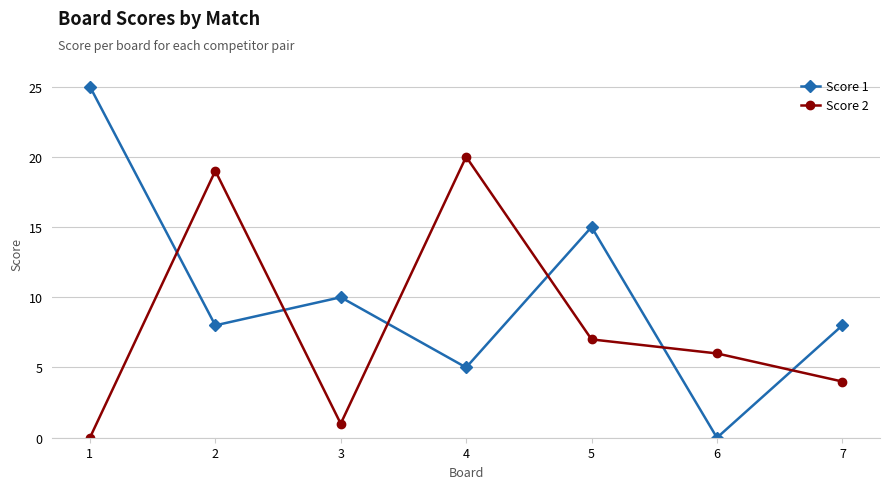

Between which two adjacent categories do Score 2 and Score 1 first intersect?

1 and 2